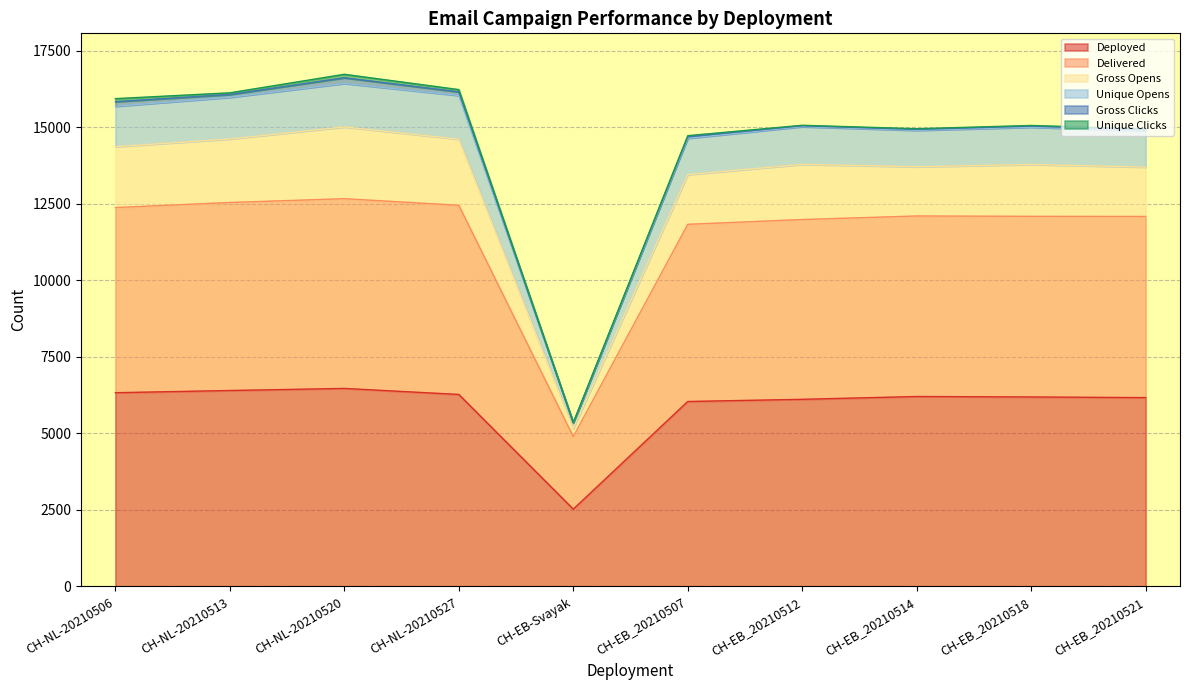

The value of Deployed at CH-NL-20210527 is 6273. True or false?

True